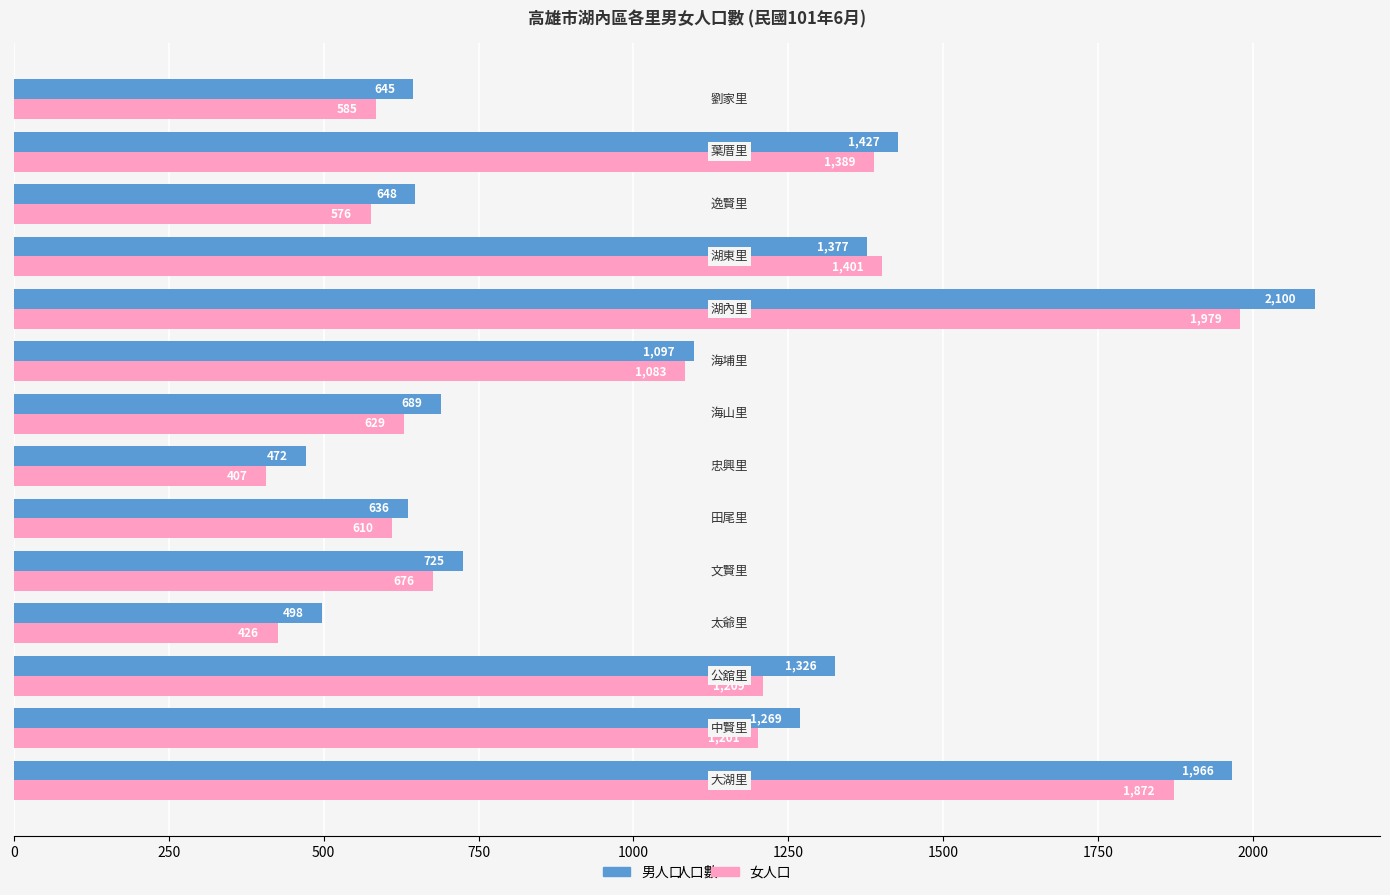

Rank the series by their maximum value, from lowest to highest.

女人口, 男人口